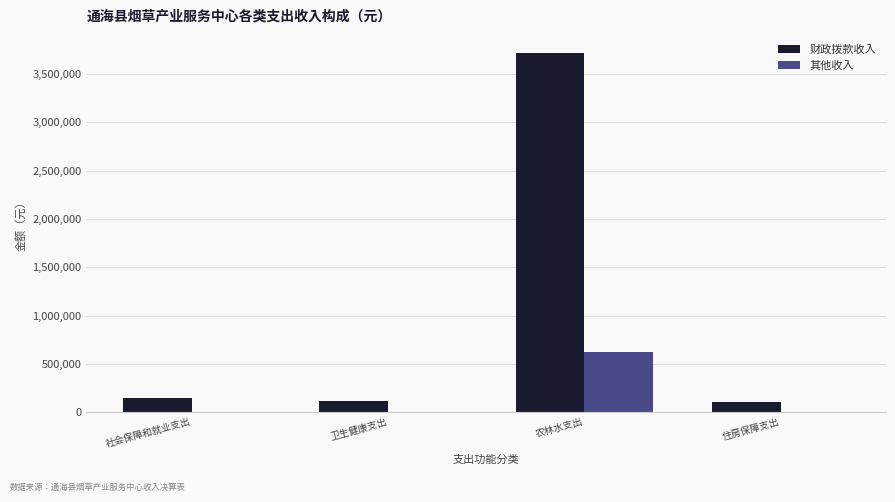

Which series changed the most between 社会保障和就业支出 and 农林水支出?

财政拨款收入